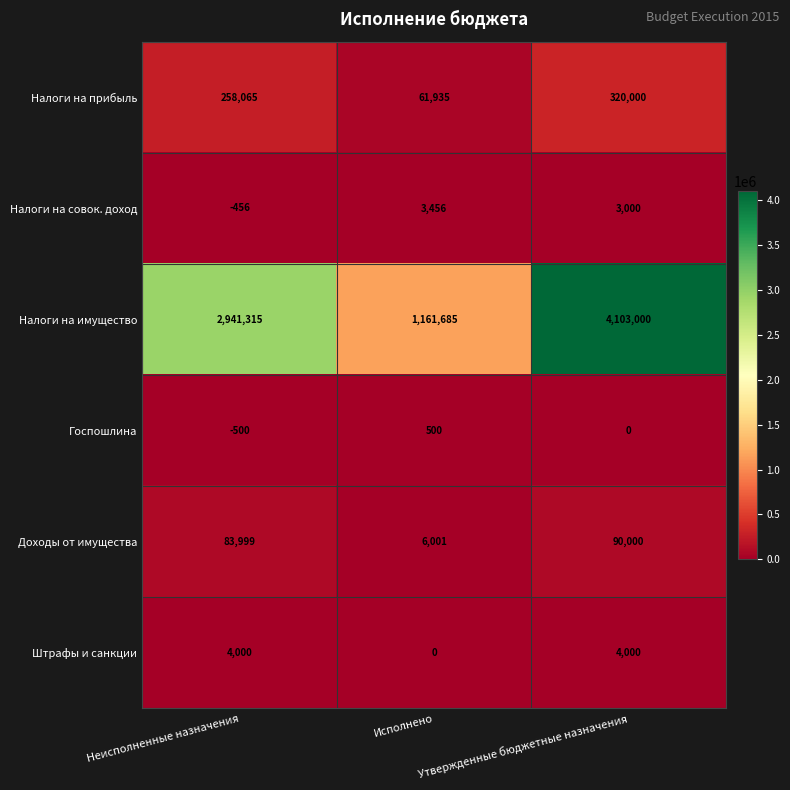

What is the total value across all series at Неисполненные назначения?

3286423